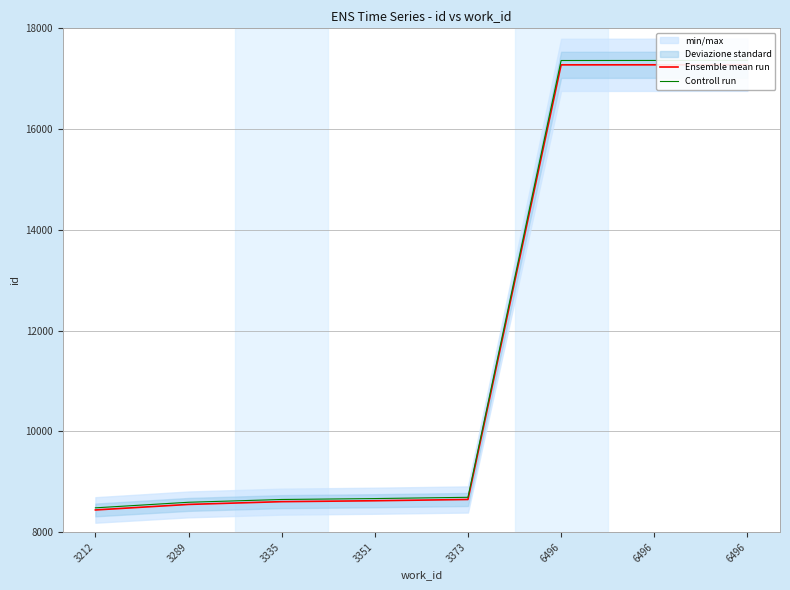

Does the chart display data point markers on the line(s)?

No